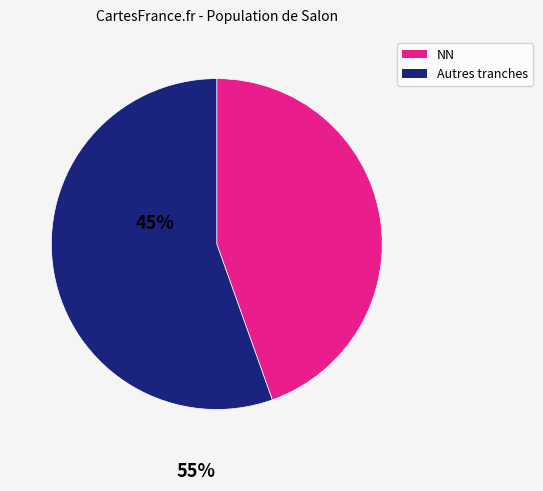

Is there a majority slice in this chart?

Yes